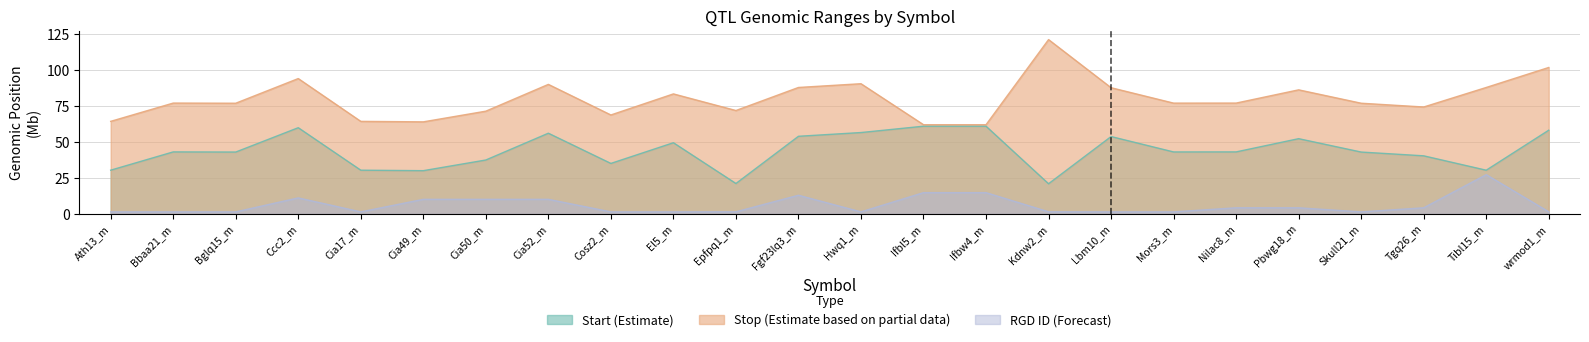

Where is Start (Estimate) nearest to the value 40?

Tgq26_m